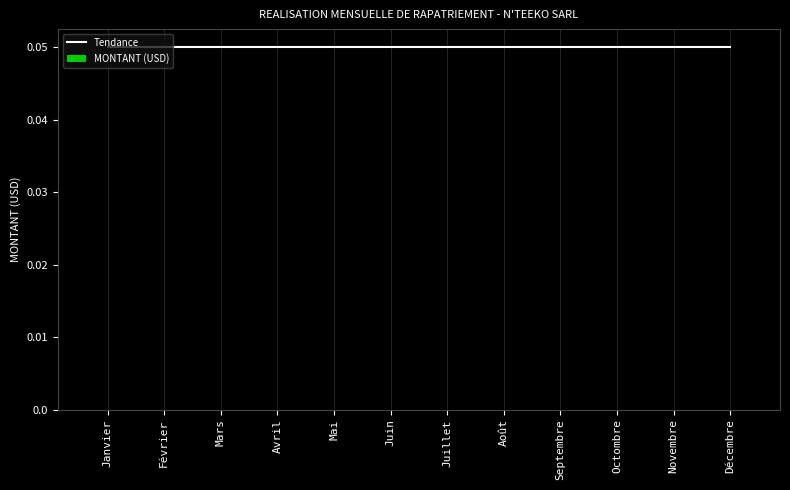

Reading left to right, what are all the values shown in this chart?

Tendance: 0.1	0.1	0.1	0.1	0.1	0.1	0.1	0.1	0.1	0.1	0.1	0.1
MONTANT (USD): 0.0	0.0	0.0	0.0	0.0	0.0	0.0	0.0	0.0	0.0	0.0	0.0